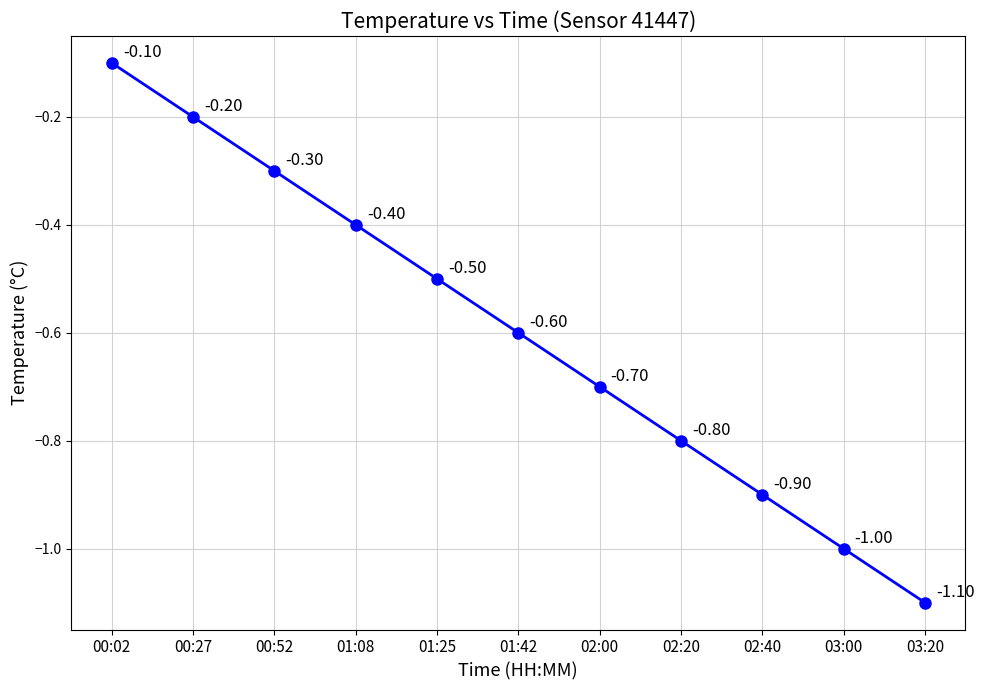

Read the value at 01:42.

-0.6